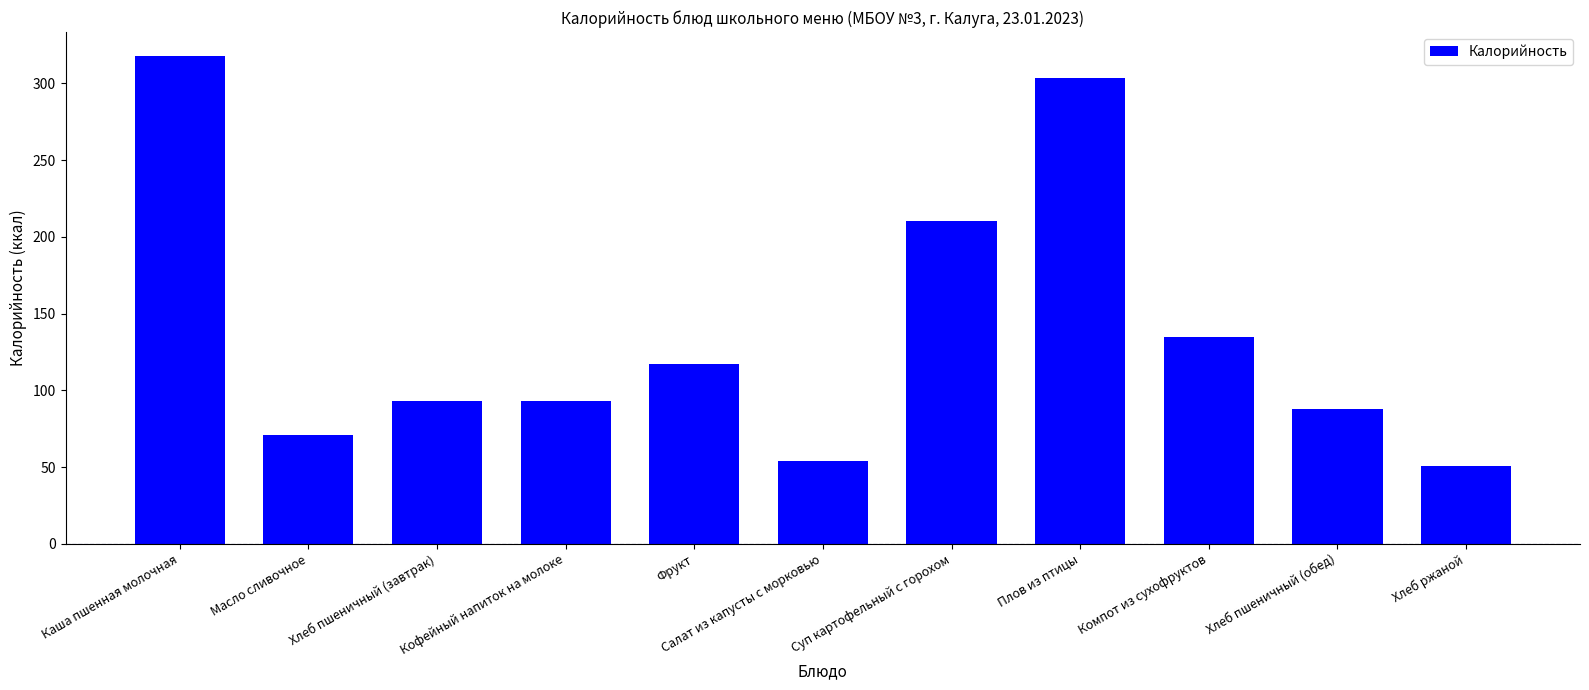

What is the average value?

139.2